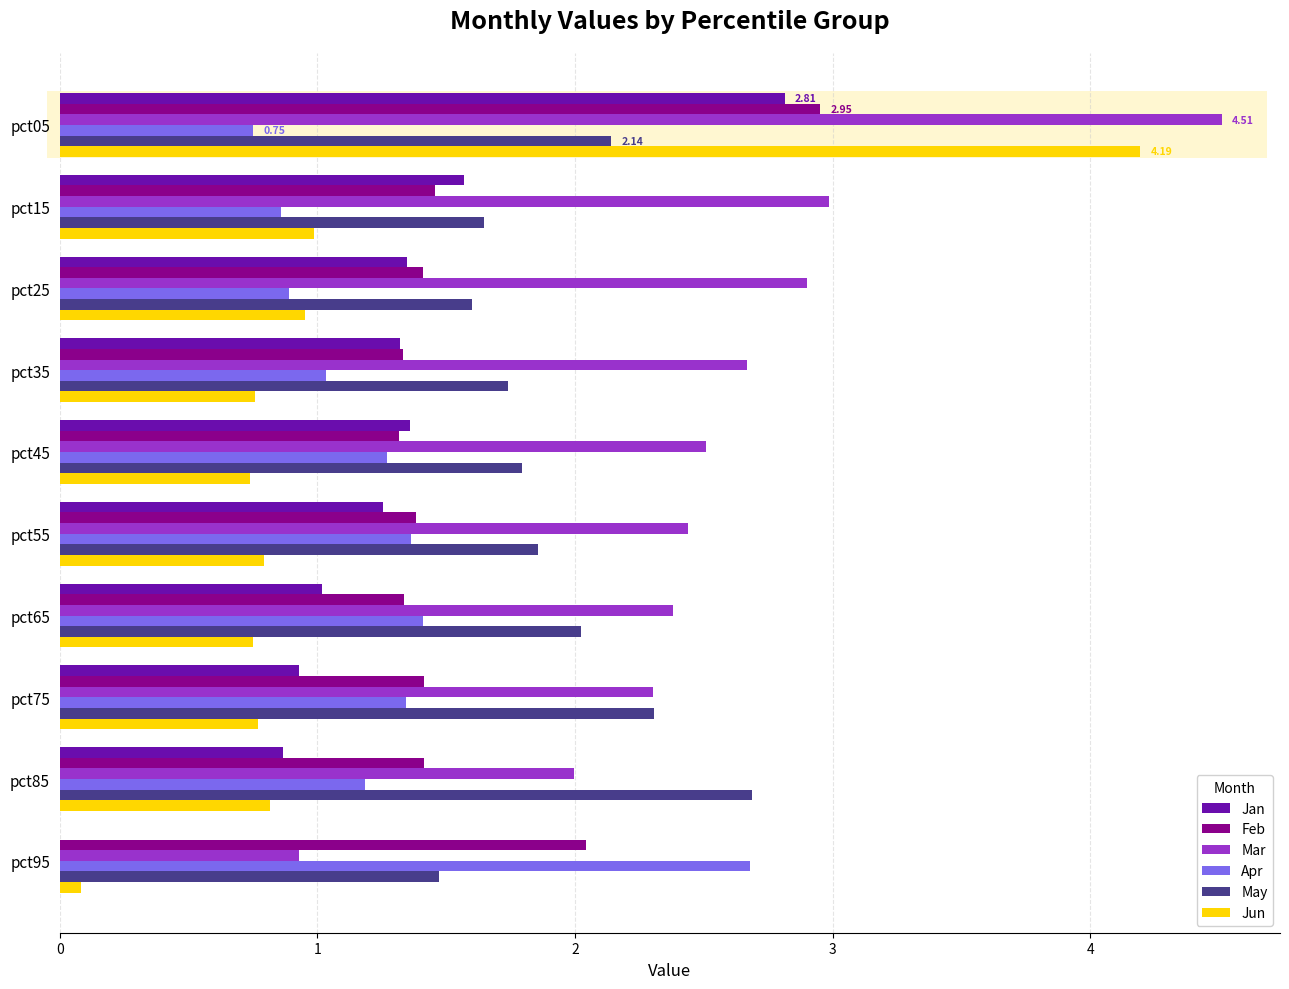

Is the value of Mar at pct35 greater than the value of Apr at pct35?

Yes